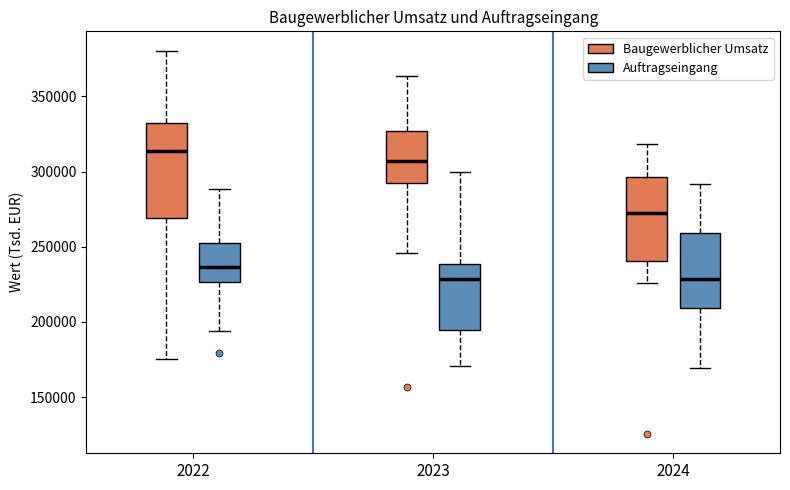

Where does the upper whisker of the box for 2023 (Auftragseingang) end on the y-axis? The values are not printed on the chart, so give them approximately, as read against the axis.

300000